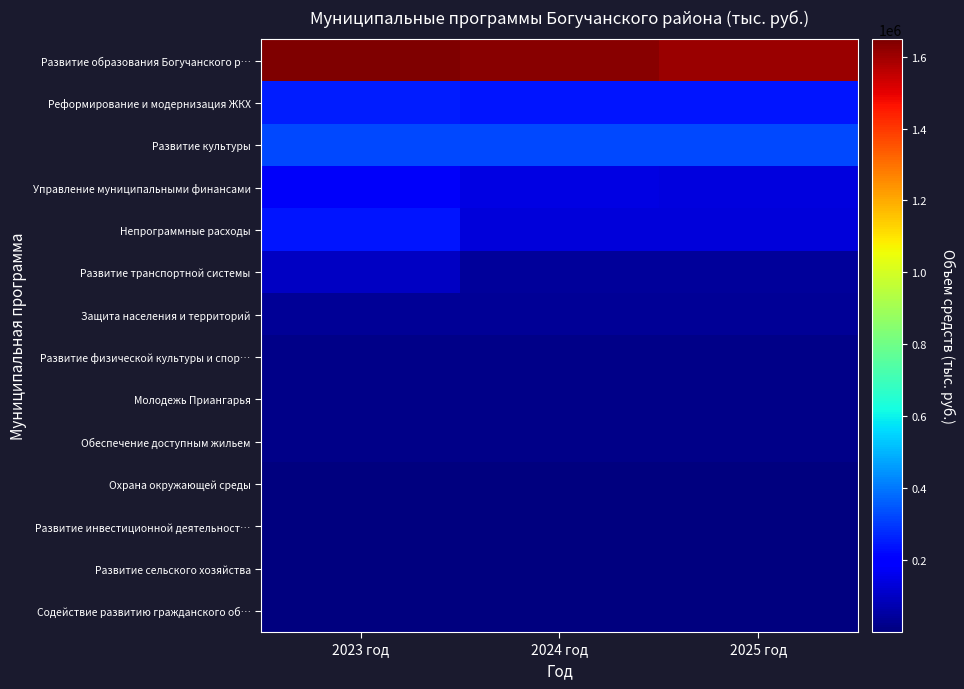

Reading right to left, what are all the values shown in this chart?

Развитие образования Богучанского р…: 2025 год=1605686.0	2024 год=1633916.8	2023 год=1647816.1
Реформирование и модернизация ЖКХ: 2025 год=244246.0	2024 год=244246.0	2023 год=255446.0
Развитие культуры: 2025 год=324870.7	2024 год=325111.8	2023 год=325111.8
Управление муниципальными финансами: 2025 год=141290.5	2024 год=146860.3	2023 год=176451.5
Непрограммные расходы: 2025 год=132775.7	2024 год=132566.3	2023 год=242242.7
Развитие транспортной системы: 2025 год=39977.5	2024 год=39972.5	2023 год=99946.3
Защита населения и территорий: 2025 год=38044.2	2024 год=38144.2	2023 год=38044.2
Развитие физической культуры и спор…: 2025 год=18542.6	2024 год=18542.6	2023 год=18542.6
Молодежь Приангарья: 2025 год=16871.2	2024 год=16871.2	2023 год=17295.8
Обеспечение доступным жильем: 2025 год=14776.9	2024 год=14776.9	2023 год=17940.7
Охрана окружающей среды: 2025 год=4760.7	2024 год=4760.7	2023 год=5724.5
Развитие инвестиционной деятельност…: 2025 год=2348.5	2024 год=2348.5	2023 год=2348.5
Развитие сельского хозяйства: 2025 год=2157.6	2024 год=2157.6	2023 год=2157.6
Содействие развитию гражданского об…: 2025 год=250.0	2024 год=250.0	2023 год=250.0